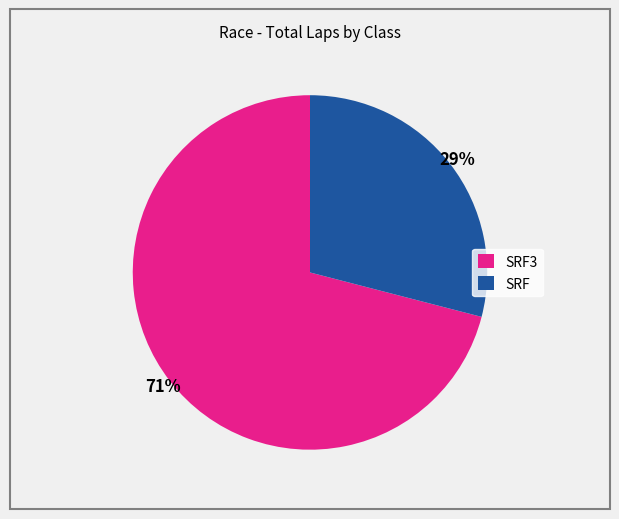

Rank the categories by value from lowest to highest.

SRF, SRF3